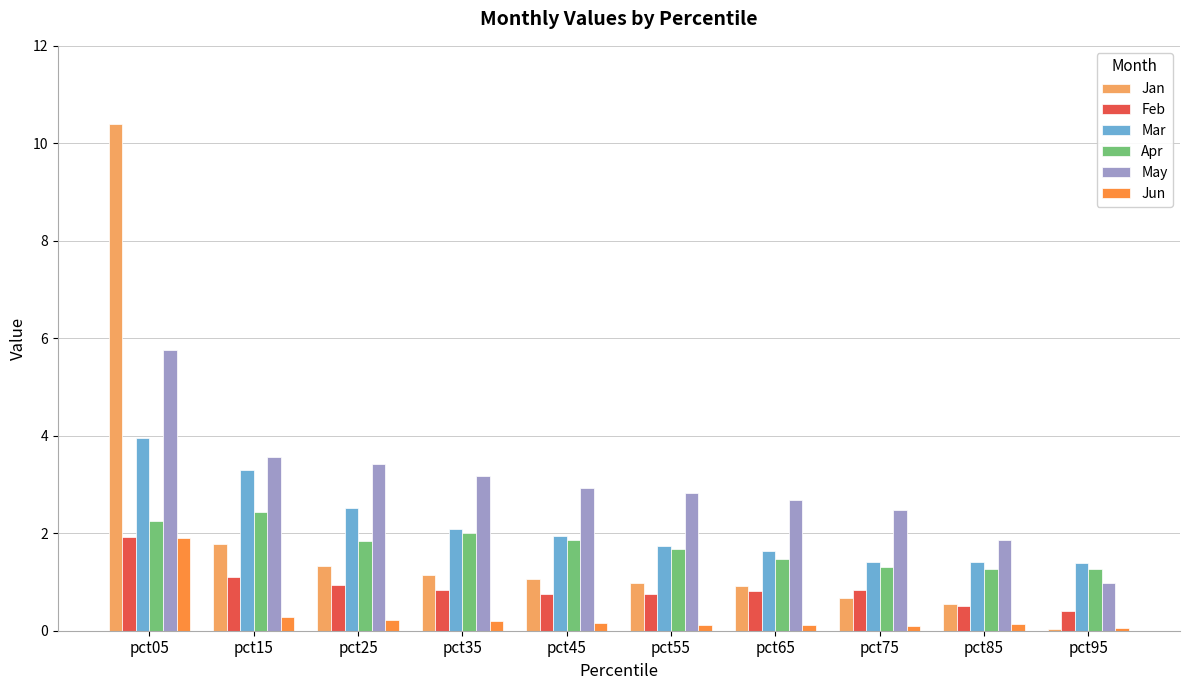

At which category does the chart reach its peak across all series?

pct05